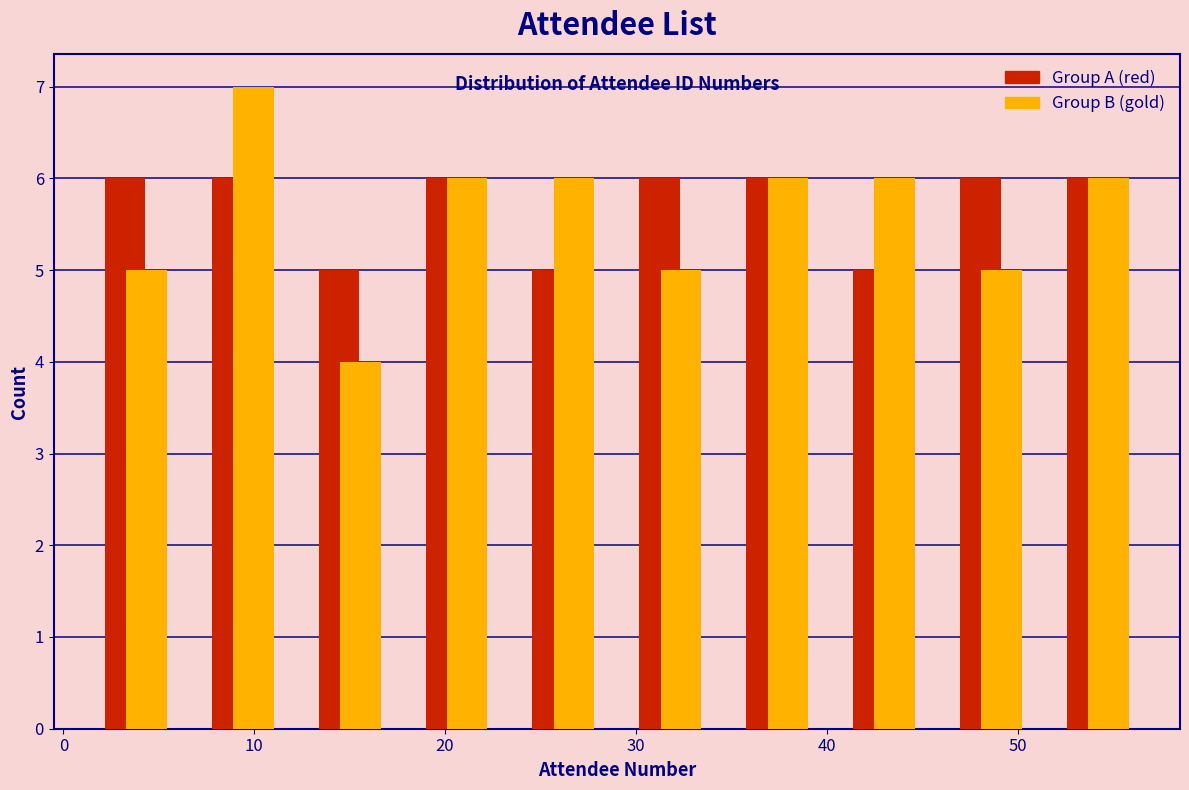

In the Group B (gold) series, which range on the x-axis has the tallest bar?

6.6 to 12.2